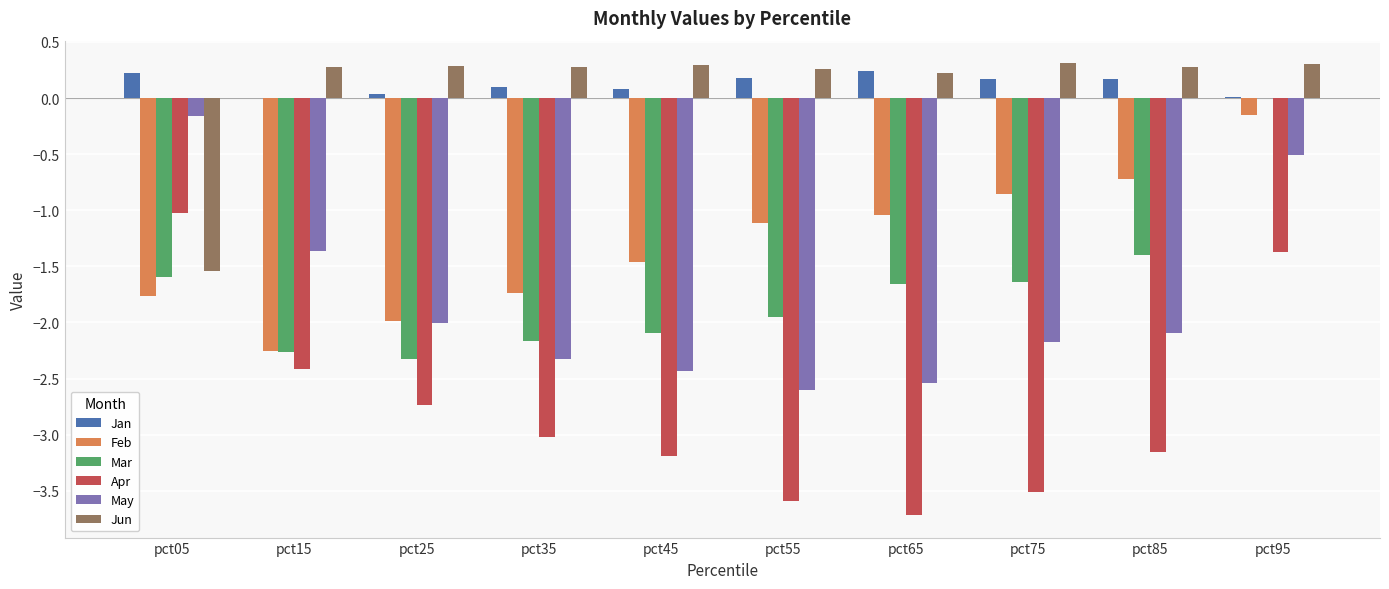

Is the value of Mar at pct75 greater than the value of Apr at pct15?

Yes